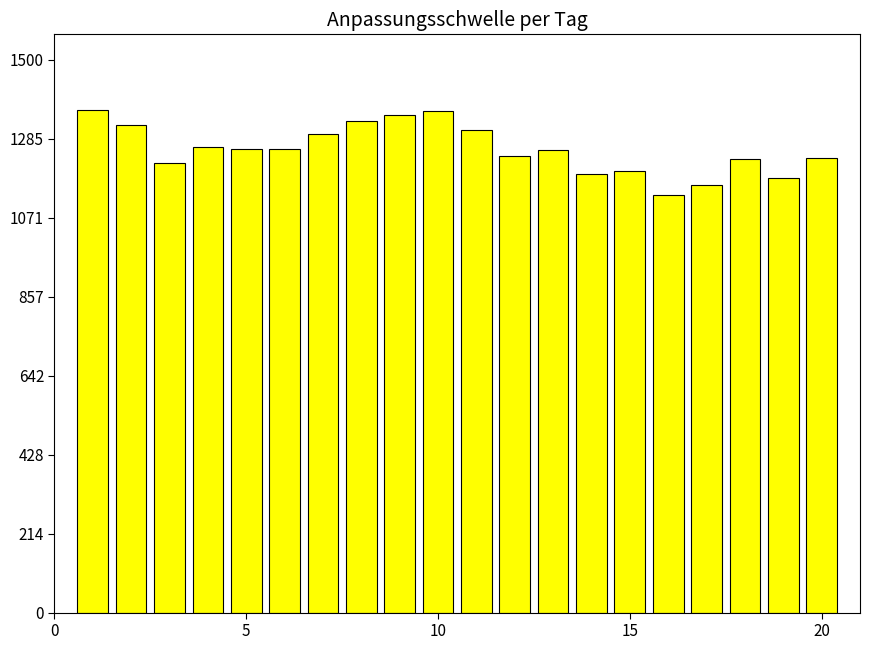

How many bars are there in total?

20